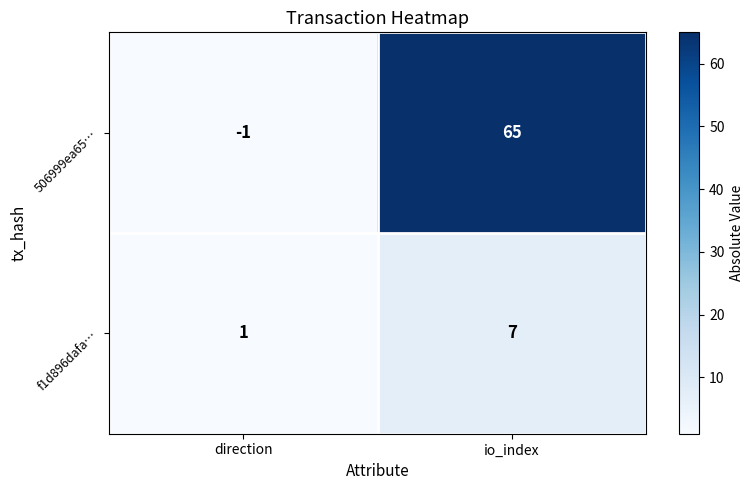

What is the spread (max minus min) of values at io_index?

58